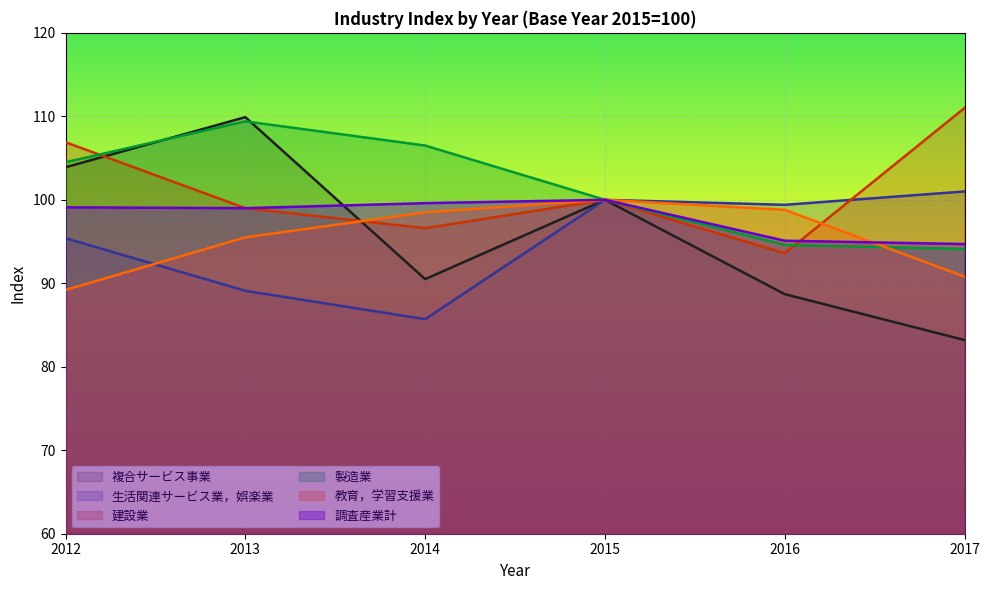

What is the average value of the 複合サービス事業 series?

96.0